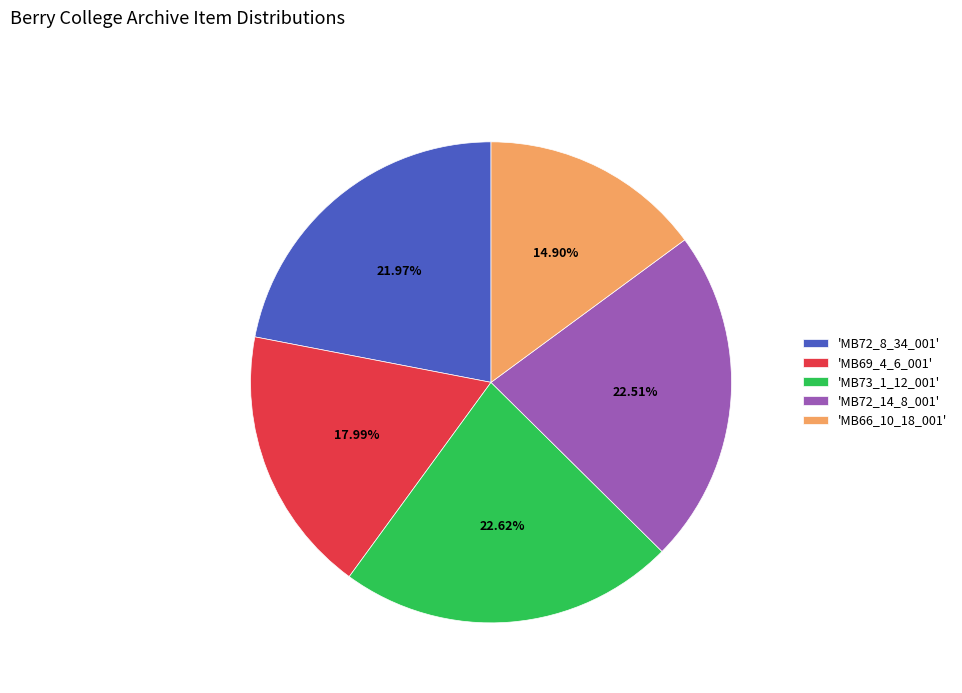

Combined, do 'MB69_4_6_001' and 'MB72_8_34_001' account for over 50%?

No